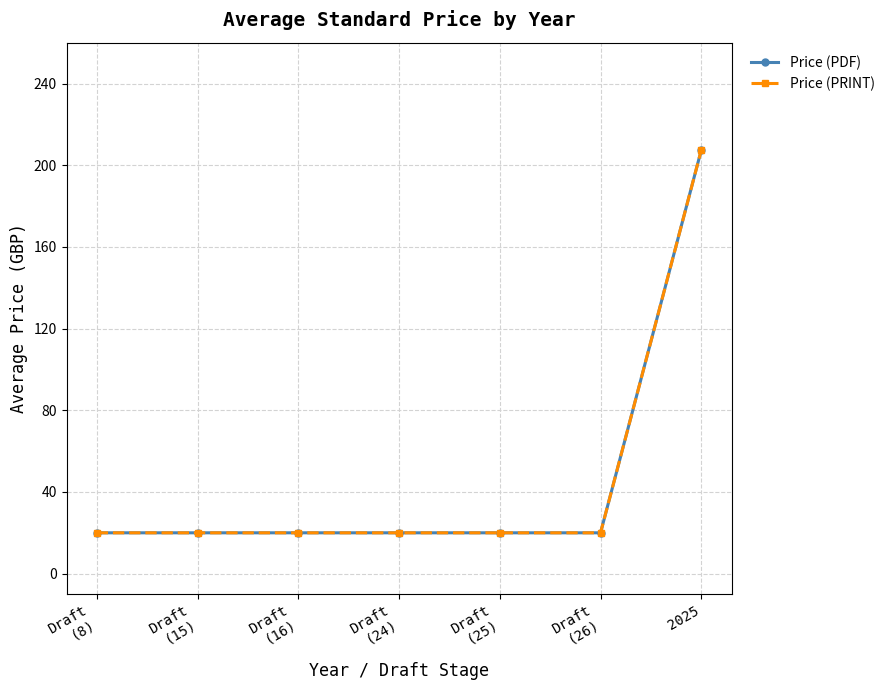

True or false: Price (PDF) and Price (PRINT) cross at least once.

False